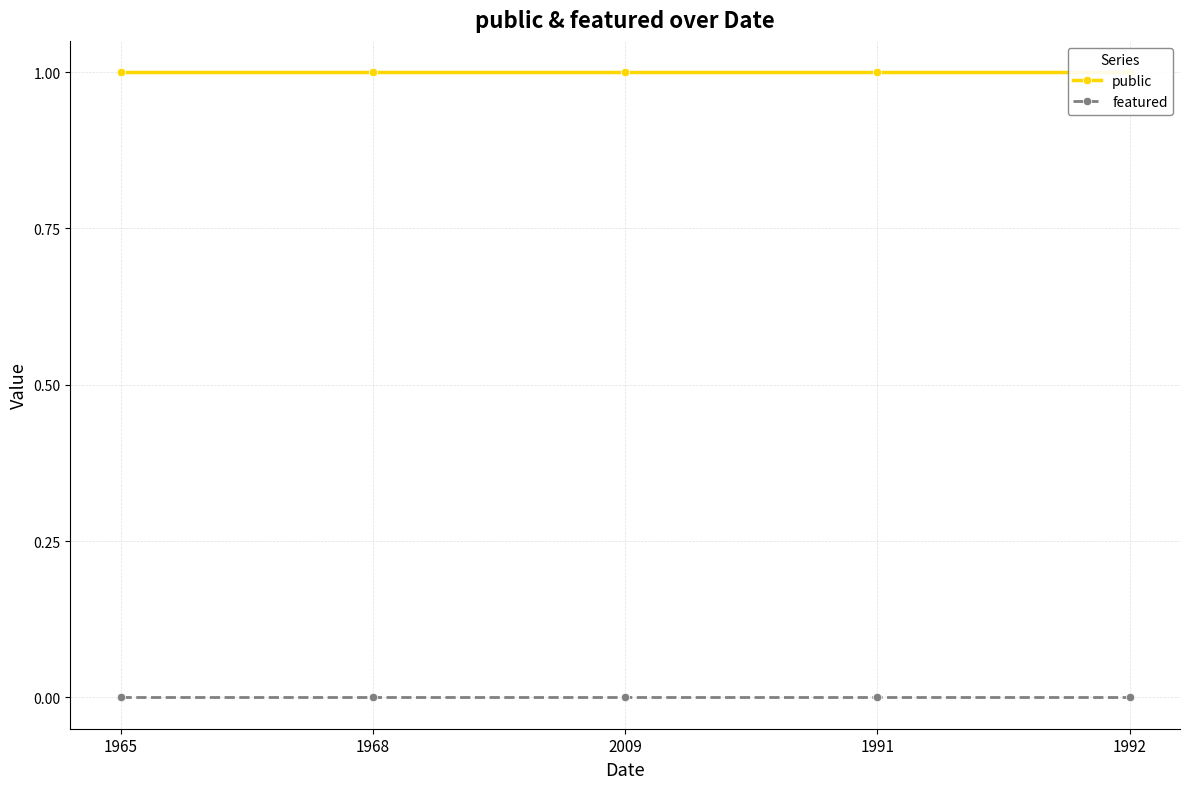

List the labels in order of public value, smallest first.

1965, 1968, 2009, 1991, 1992